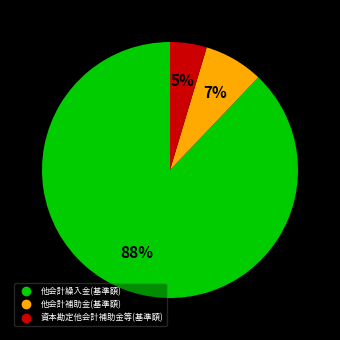

Is the sum of 資本勘定他会計補助金等(基準額) and 他会計繰入金(基準額) greater than half?

Yes